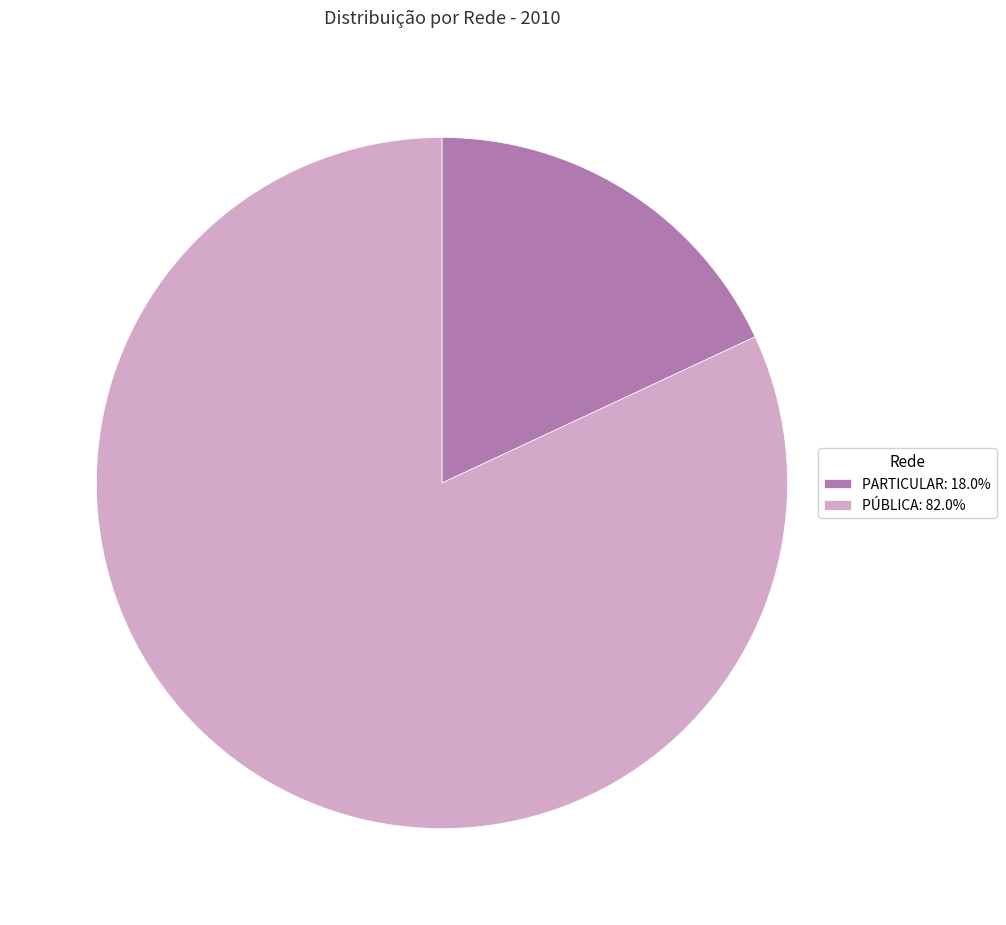

How many segments does this pie chart have?

2